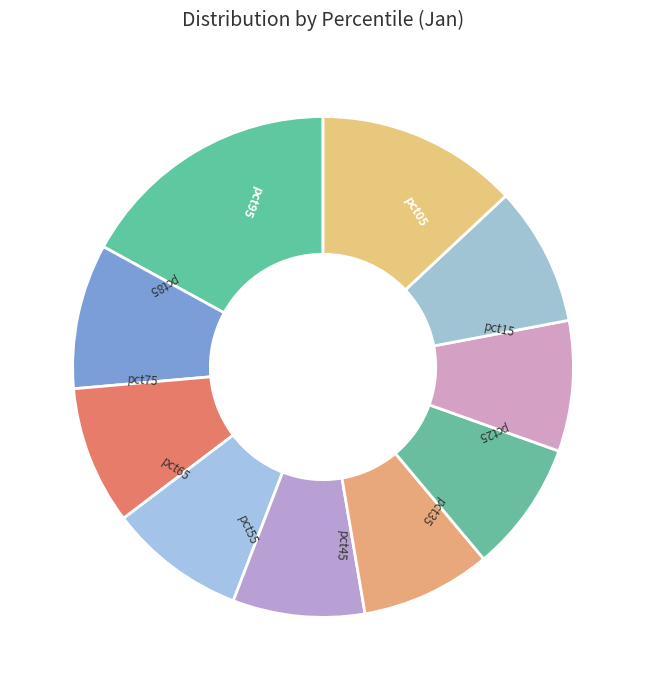

Count the number of slices in the pie.

10